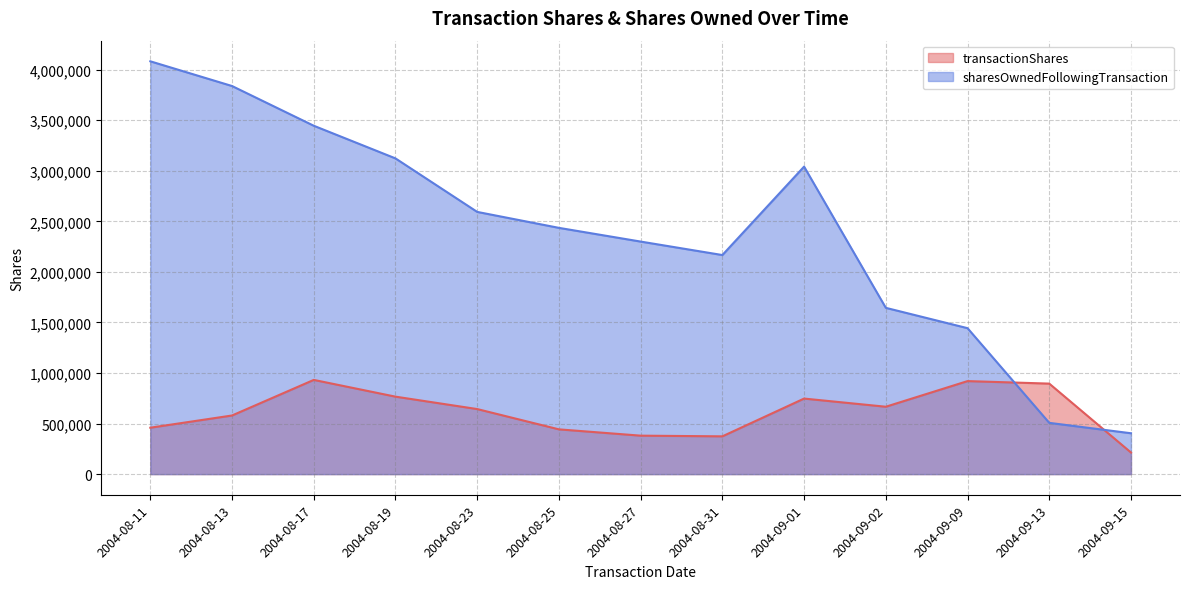

Reading right to left, list all the values displayed in this chart.

transactionShares: 2004-09-15=213534	2004-09-13=895086	2004-09-09=919871	2004-09-02=666359	2004-09-01=747066	2004-08-31=373533	2004-08-27=380271	2004-08-25=442590	2004-08-23=643307	2004-08-19=766081	2004-08-17=931718	2004-08-13=579738	2004-08-11=458886
sharesOwnedFollowingTransaction: 2004-09-15=404041	2004-09-13=506939	2004-09-09=1443375	2004-09-02=1644476	2004-09-01=3041191	2004-08-31=2166681	2004-08-27=2299894	2004-08-25=2435510	2004-08-23=2593352	2004-08-19=3122563	2004-08-17=3445558	2004-08-13=3838389	2004-08-11=4082819